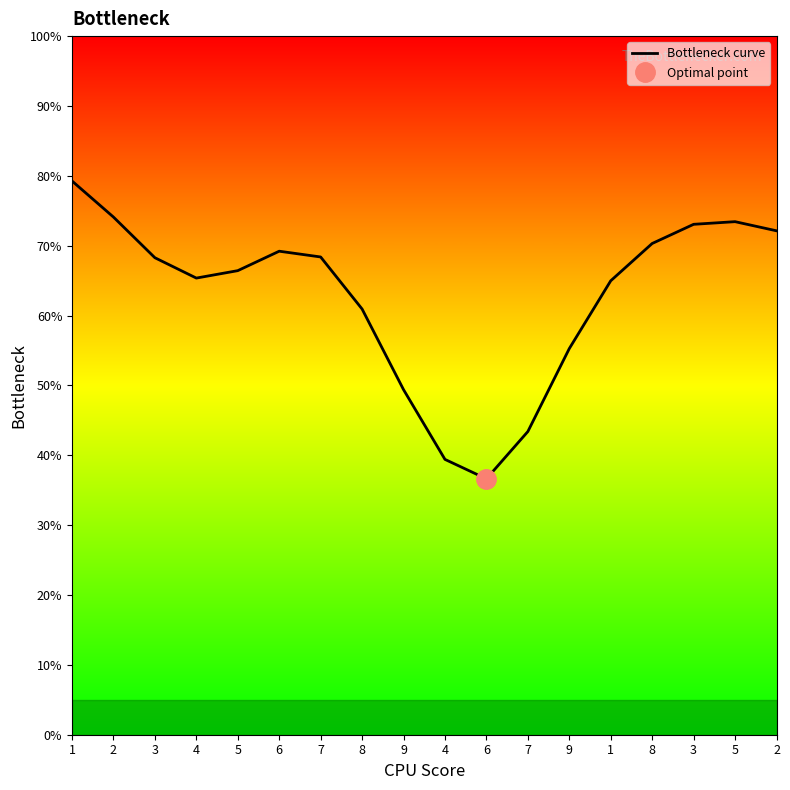

What is the difference between the second highest and minimum values?

37.5